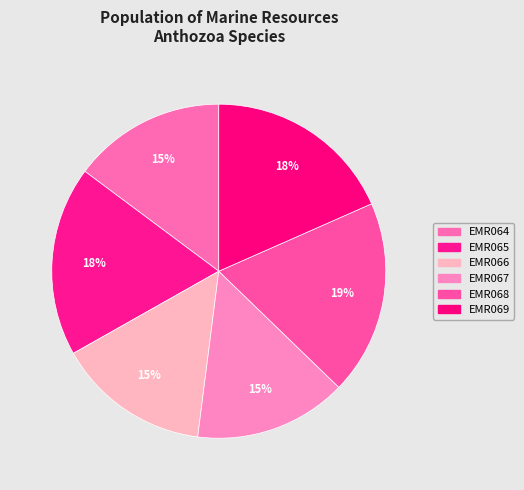

How many slices are in this pie chart?

6